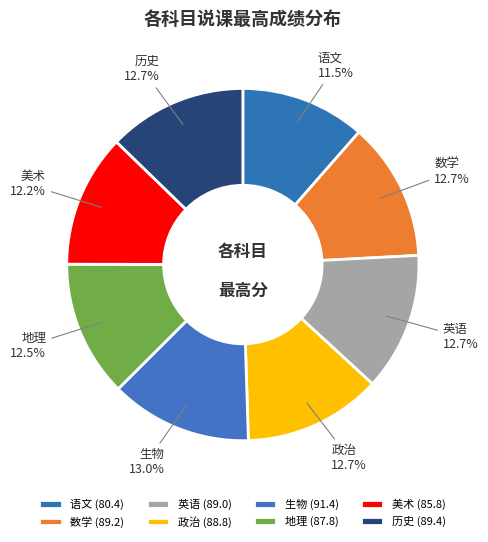

Does any single category account for the majority?

No